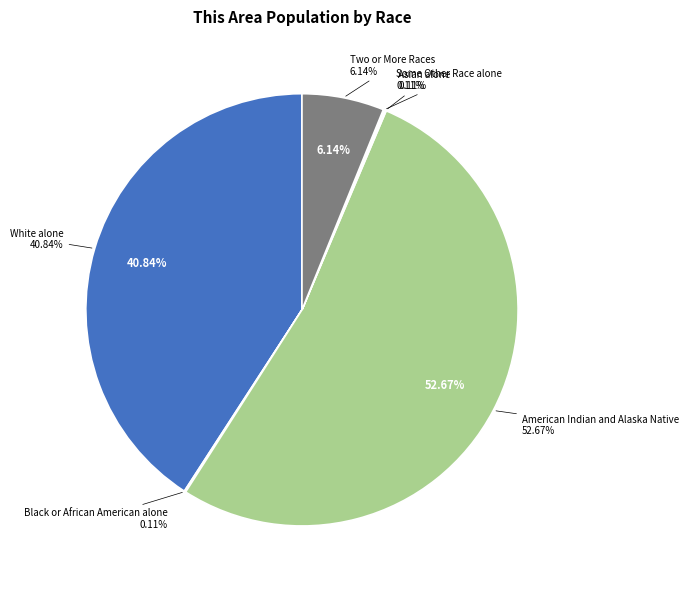

Do Black or African American alone and White alone together represent more than half of the pie?

No